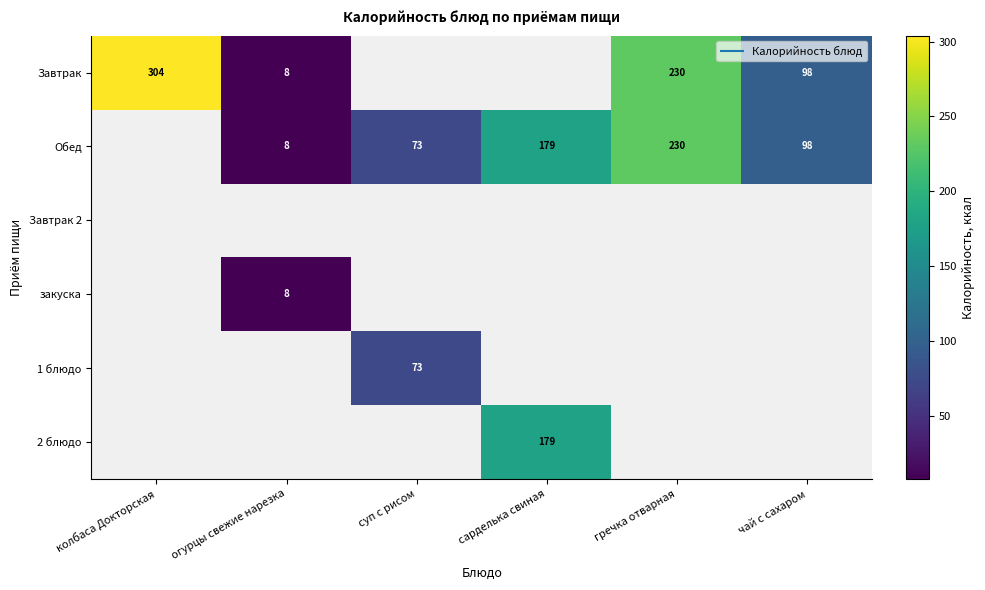

How many series are shown in this chart?

6